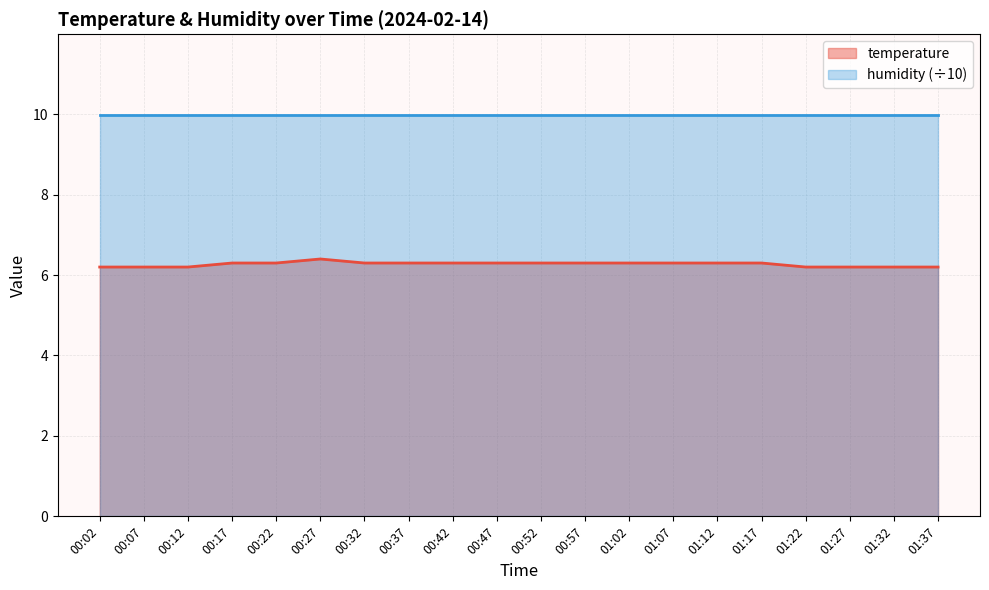

Which has a higher value, 00:32 or 00:22?

00:32